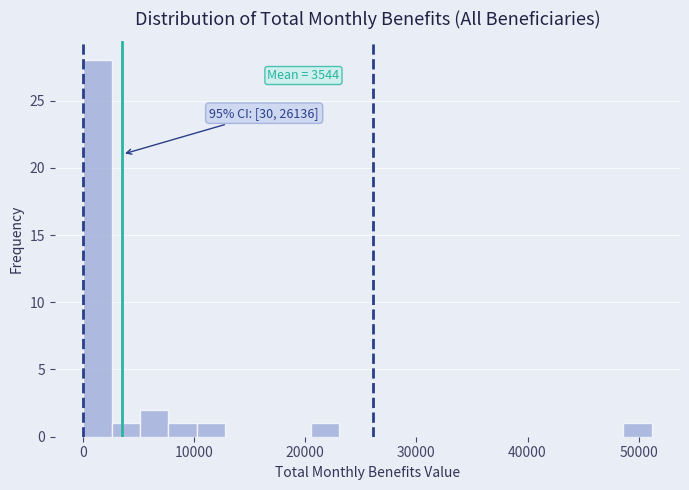

Around what value on the x-axis is the tallest bar? Give the approximate position of its centre, as read against the axis.

1000